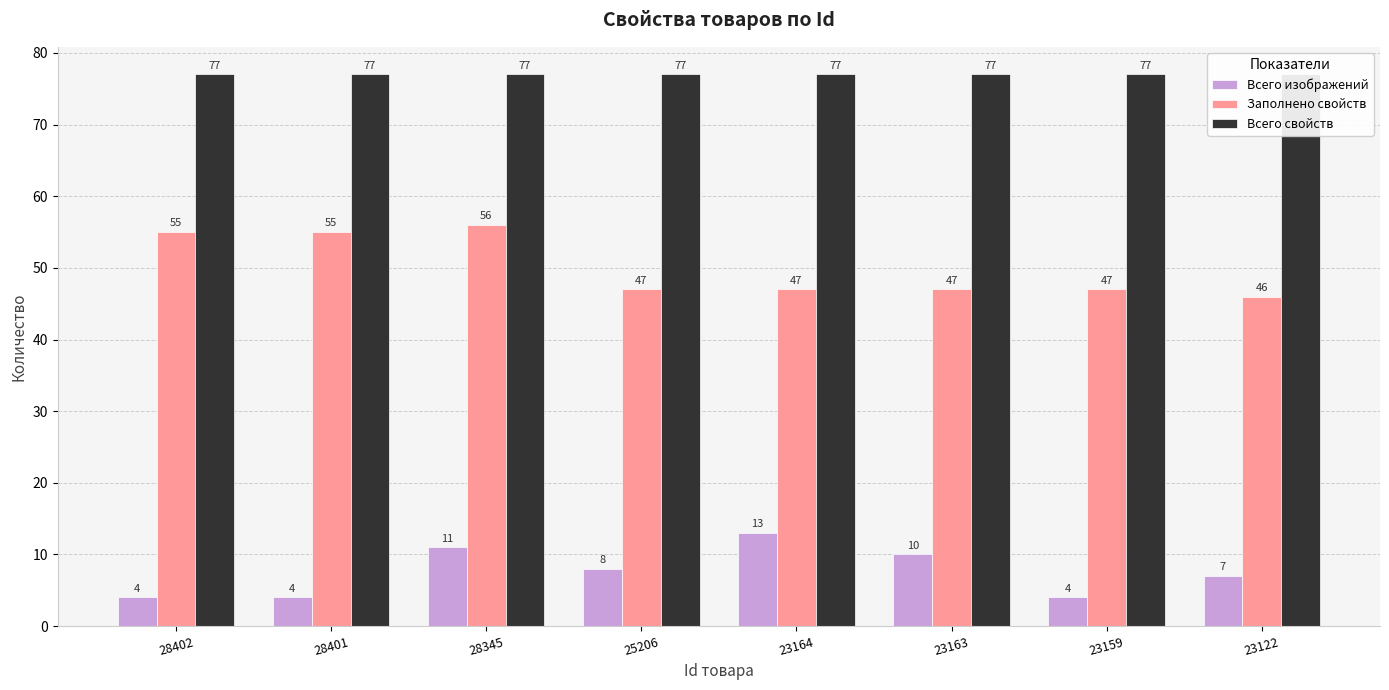

Which category has the lowest value in the Всего свойств series?

28402